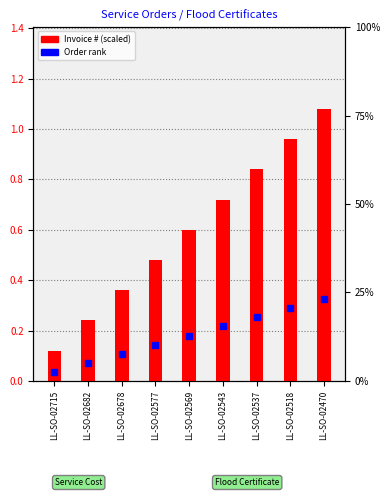

Does the chart contain stacked bars?

No